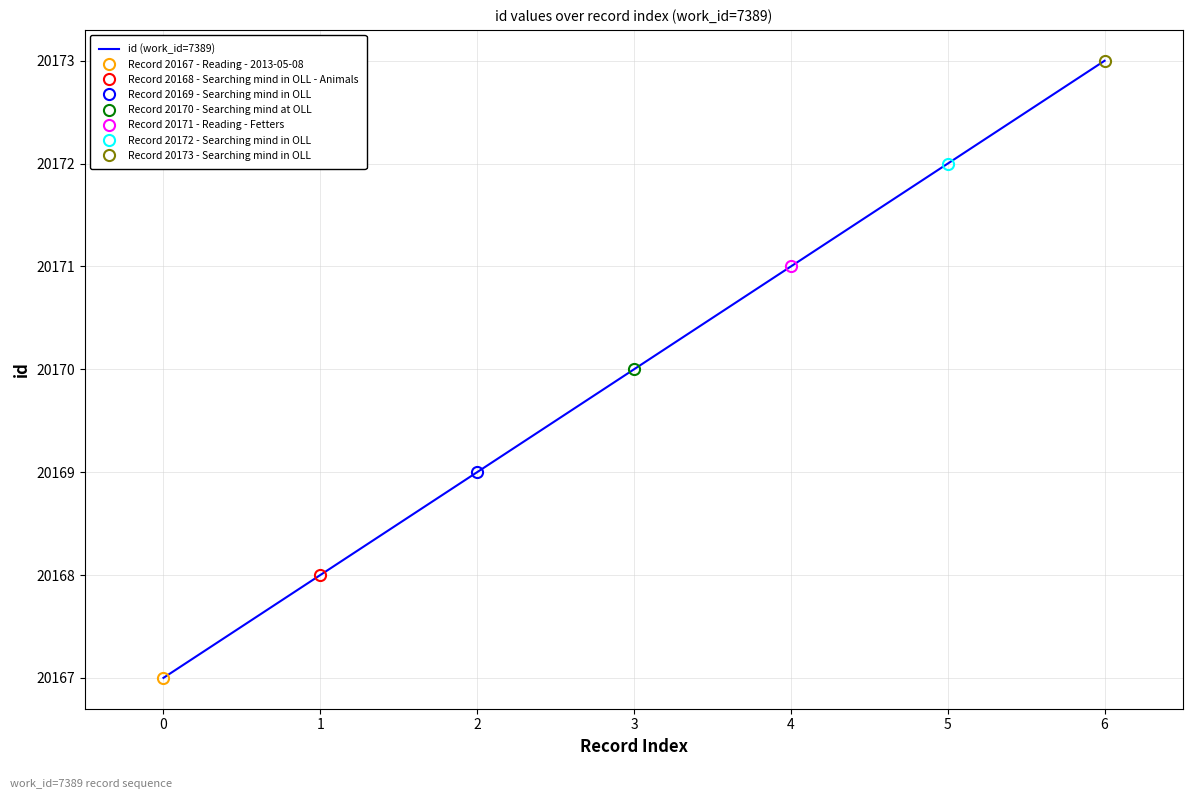

At which label is the value closest to 20170?

3